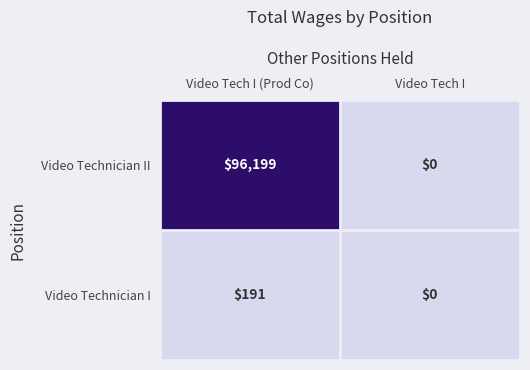

Is it true that Video Technician I equals 0 at Video Tech I?

True